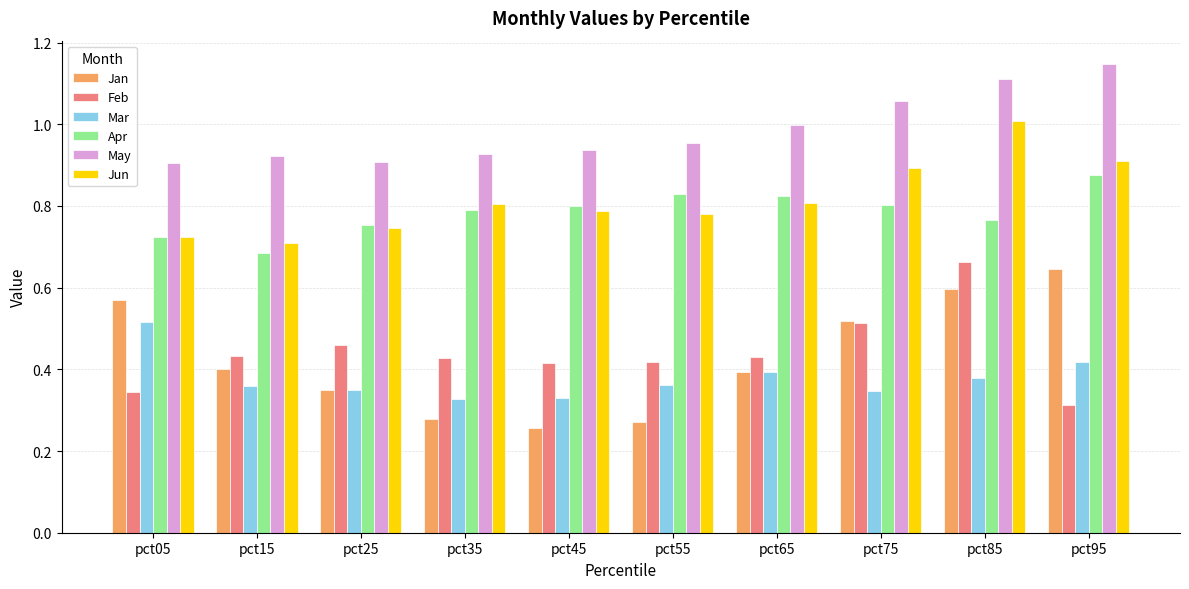

At which label is Feb closest to 0?

pct95